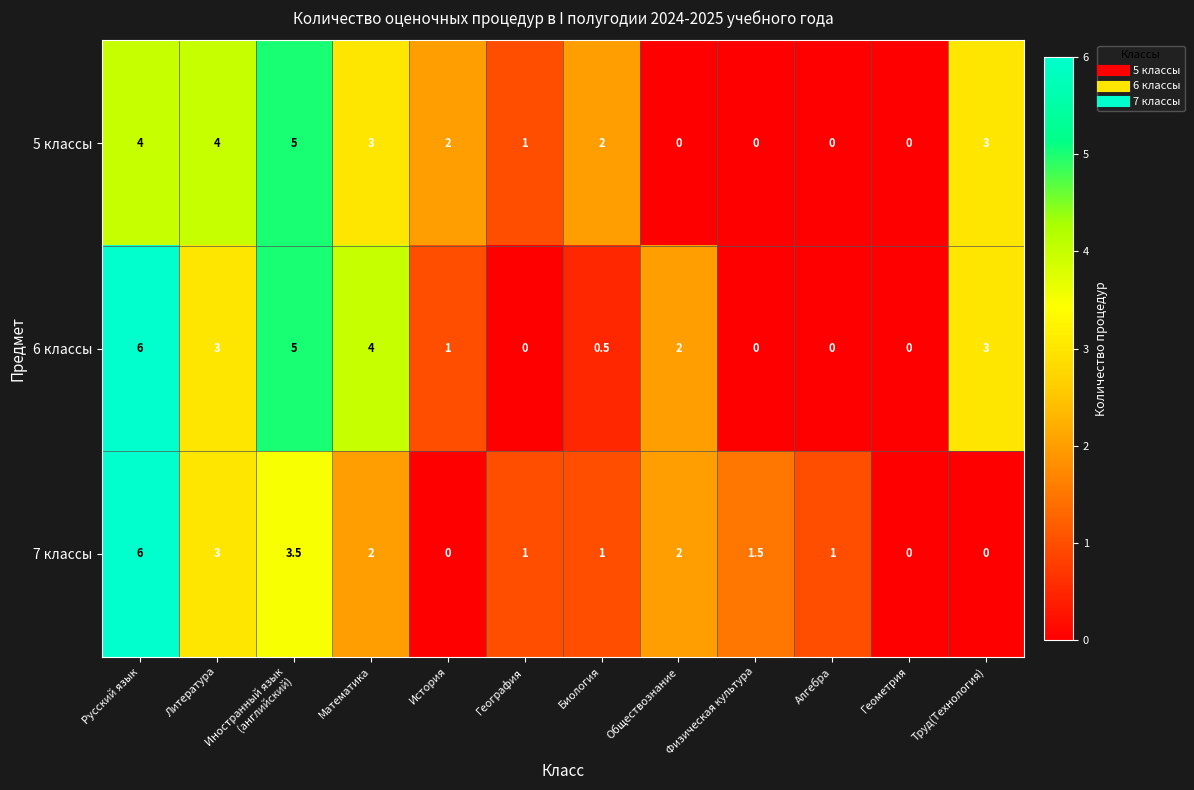

True or false: 6 классы has a value of 0.2 at Биология.

False